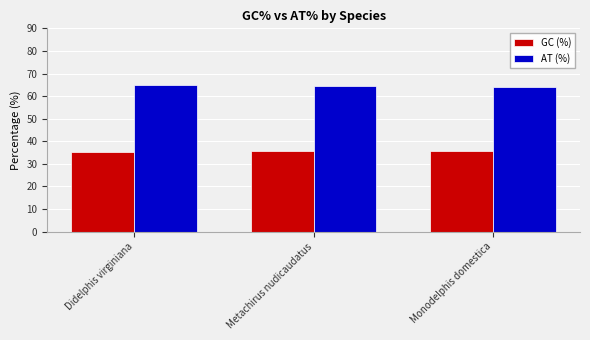

What value does the AT (%) series have at Metachirus nudicaudatus?

64.4